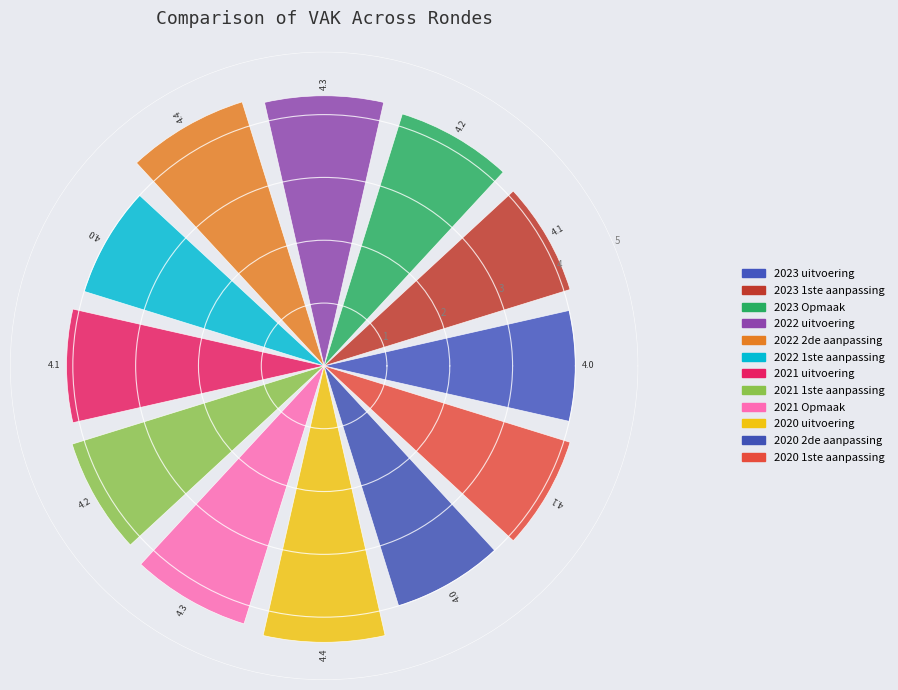

How many values are between 4 and 5?

12